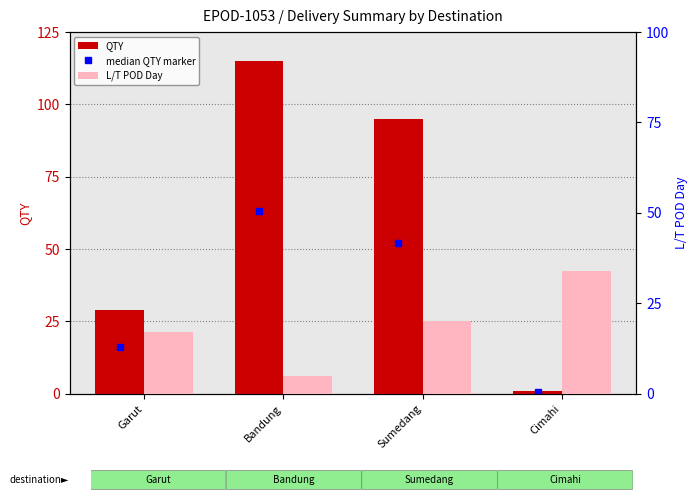

What is the difference between the L/T POD Day values at Garut and Sumedang?

3